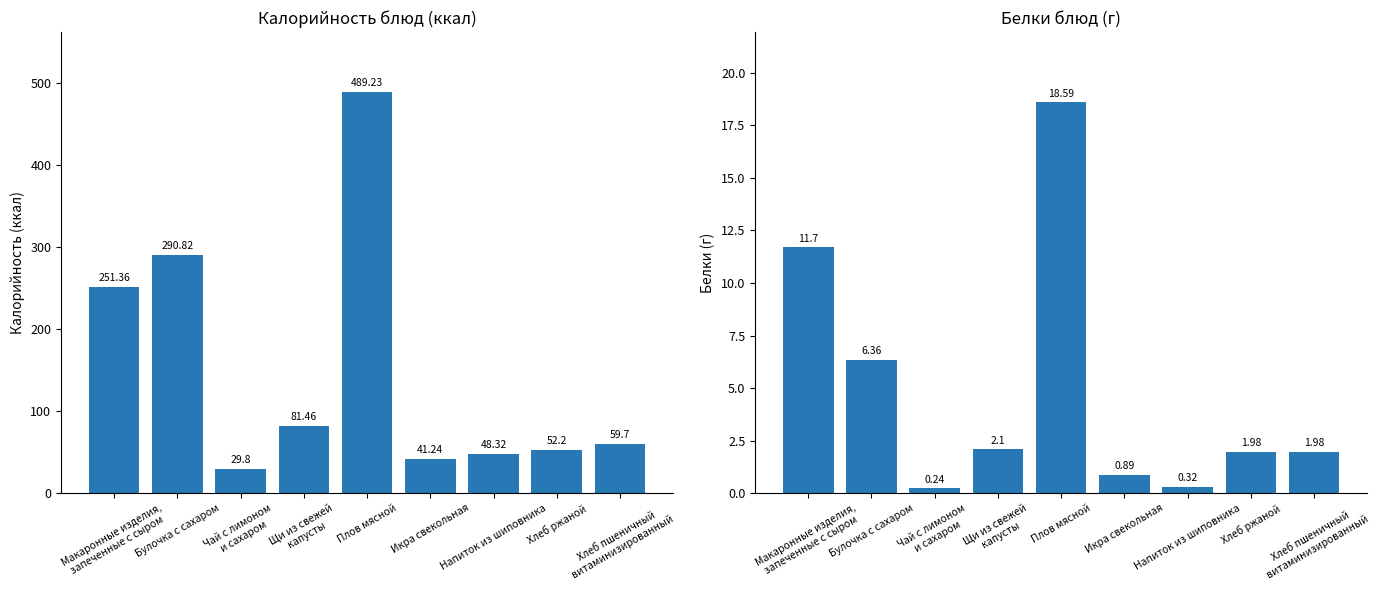

What is the sum of the Белки values at Чай с лимоном
и сахаром and Икра свекольная?

1.1